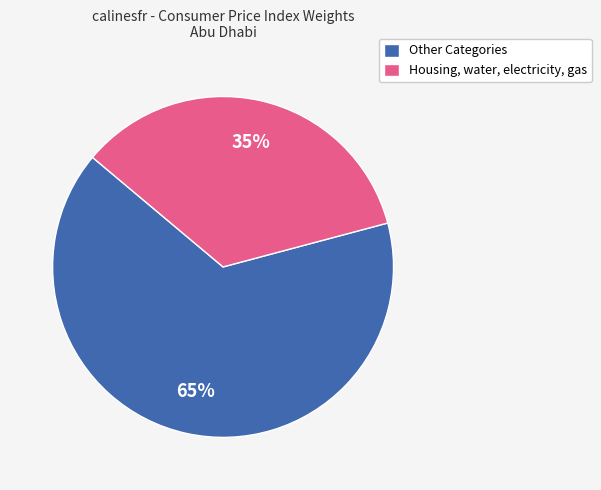

Approximately how many times larger is the value at Other Categories compared to Housing, water, electricity, gas?

1.9